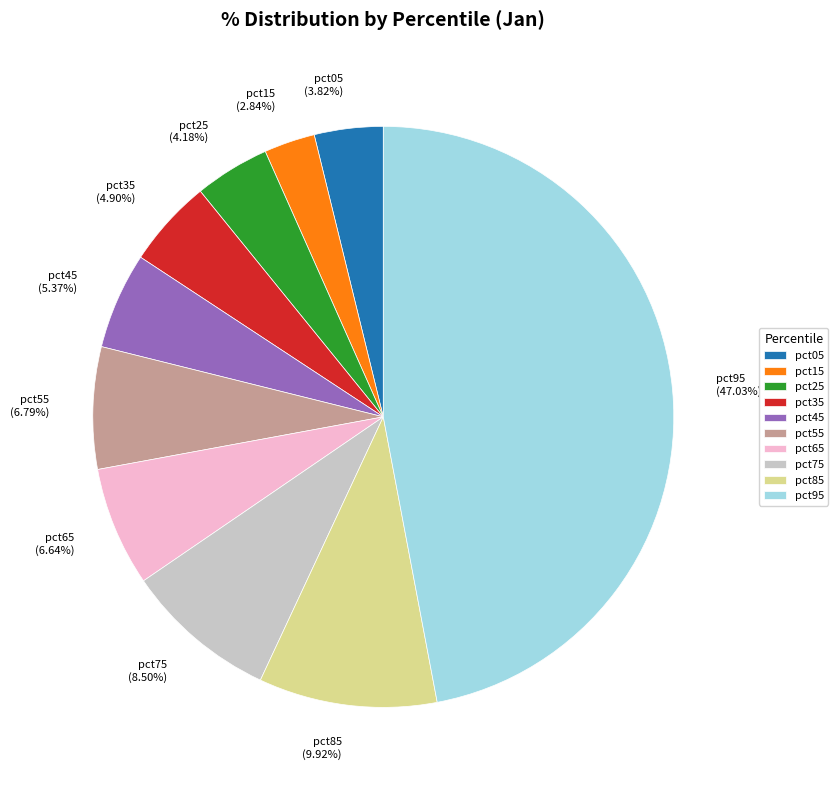

Which slice is the largest?

pct95